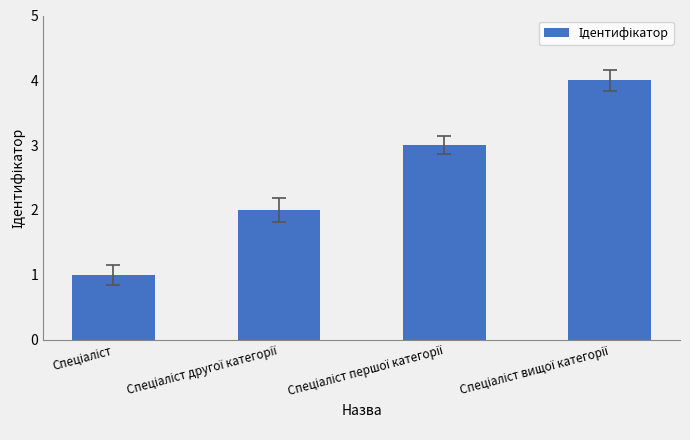

What is the sum of all values?

10